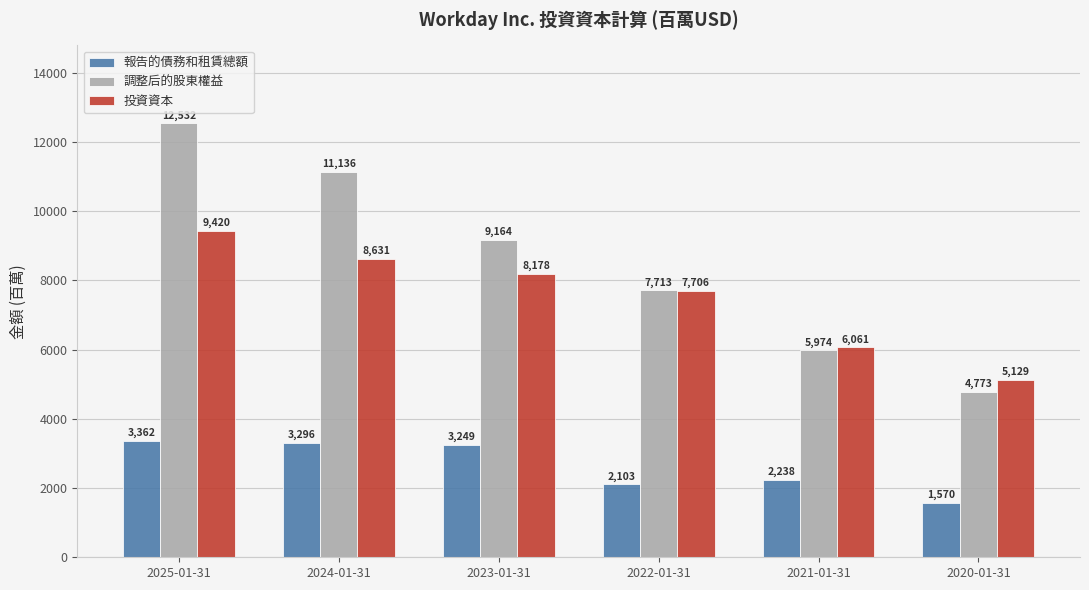

Rank the series at 2025-01-31 from lowest to highest value.

報告的債務和租賃總額, 投資資本, 調整后的股東權益